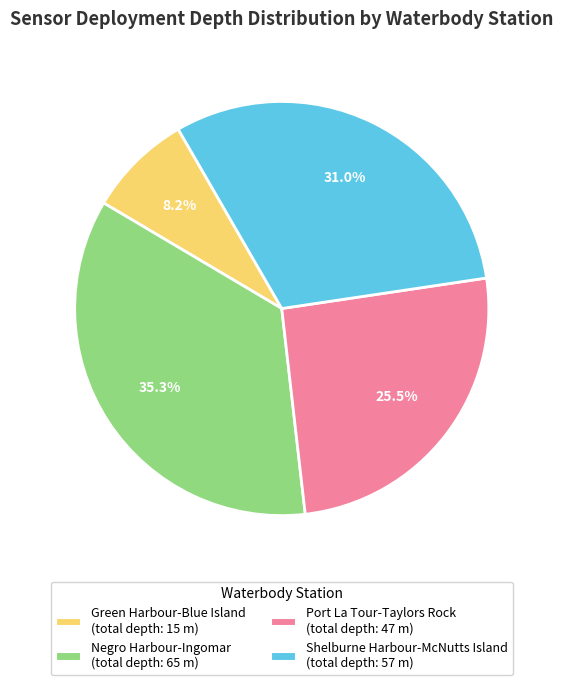

Does any single category account for the majority?

No